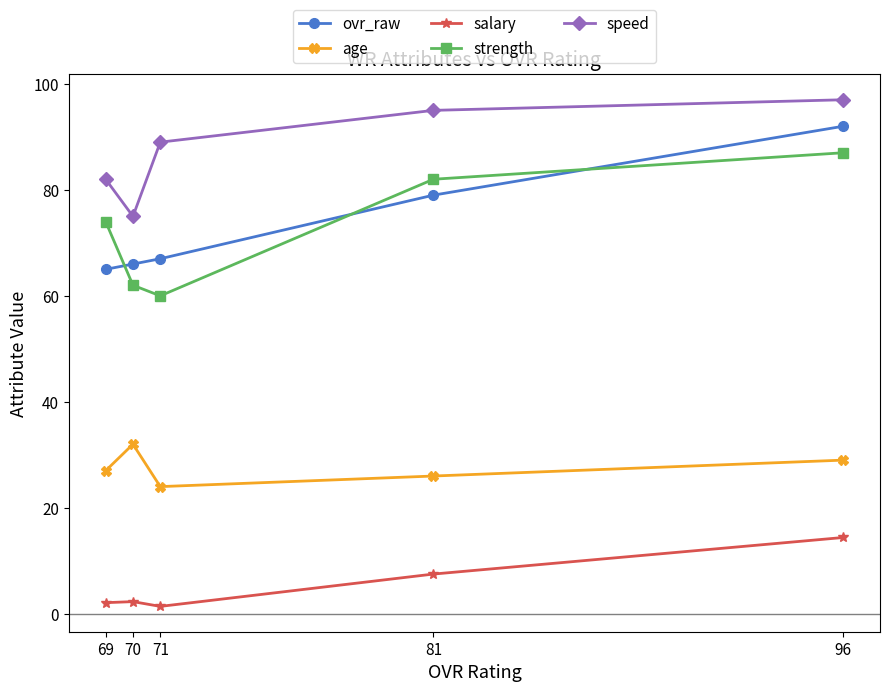

At which category is the sum across all series the highest?

96